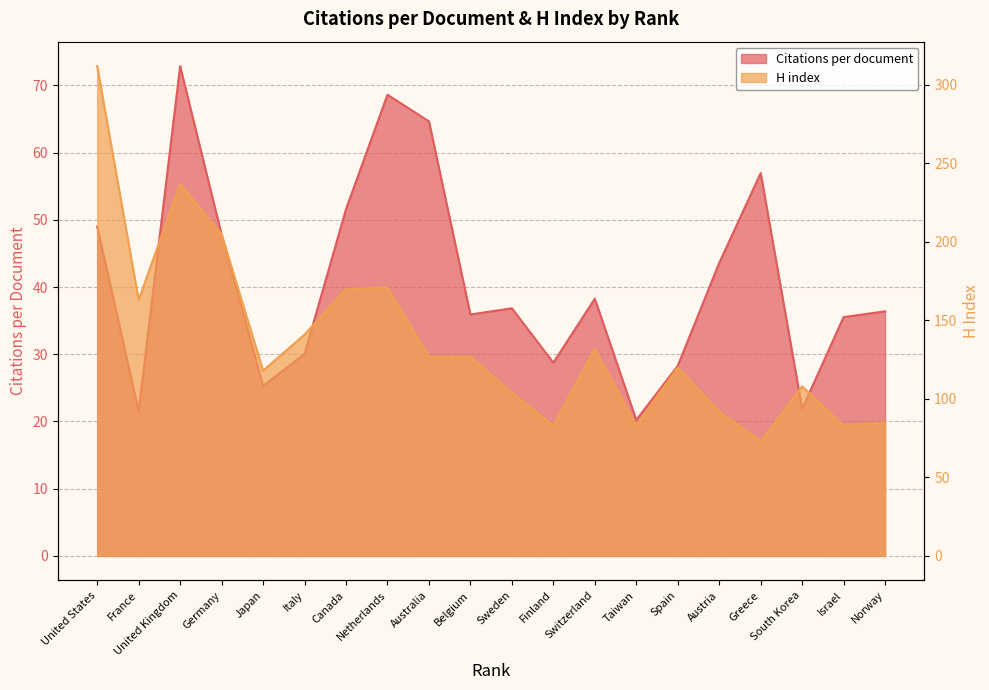

How many data points in H index are above 127?

8